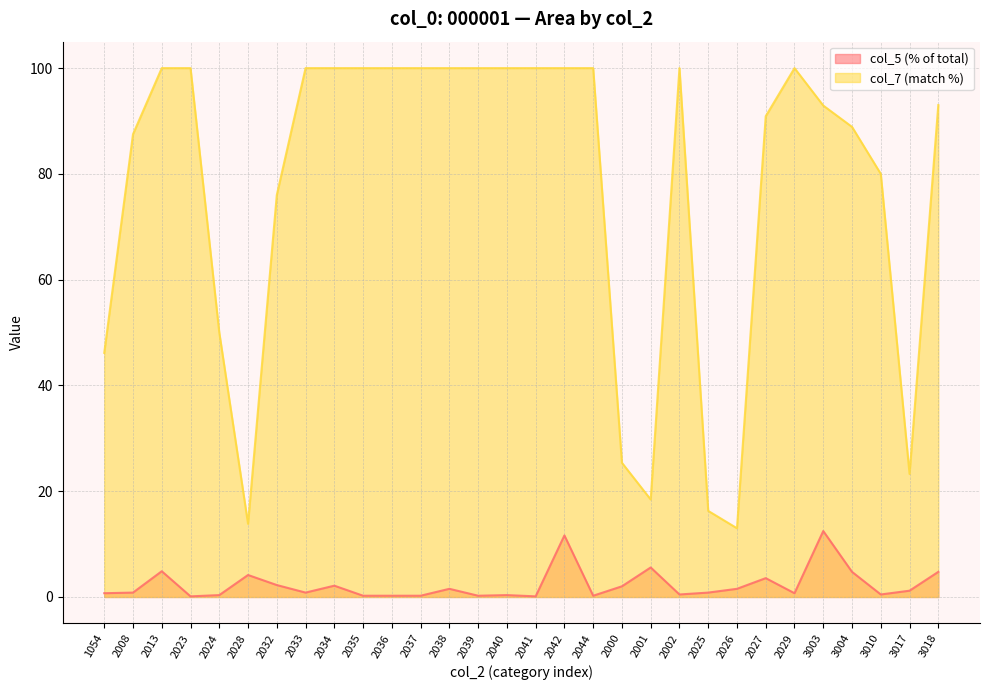

True or false: col_5 (% of total) has a value of 4.8 at 3004.

True